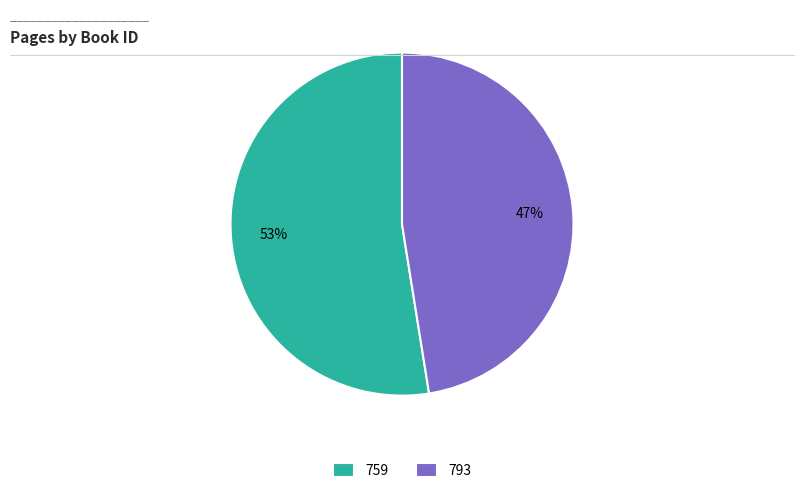

To the nearest percent, what portion does 793 represent?

47%